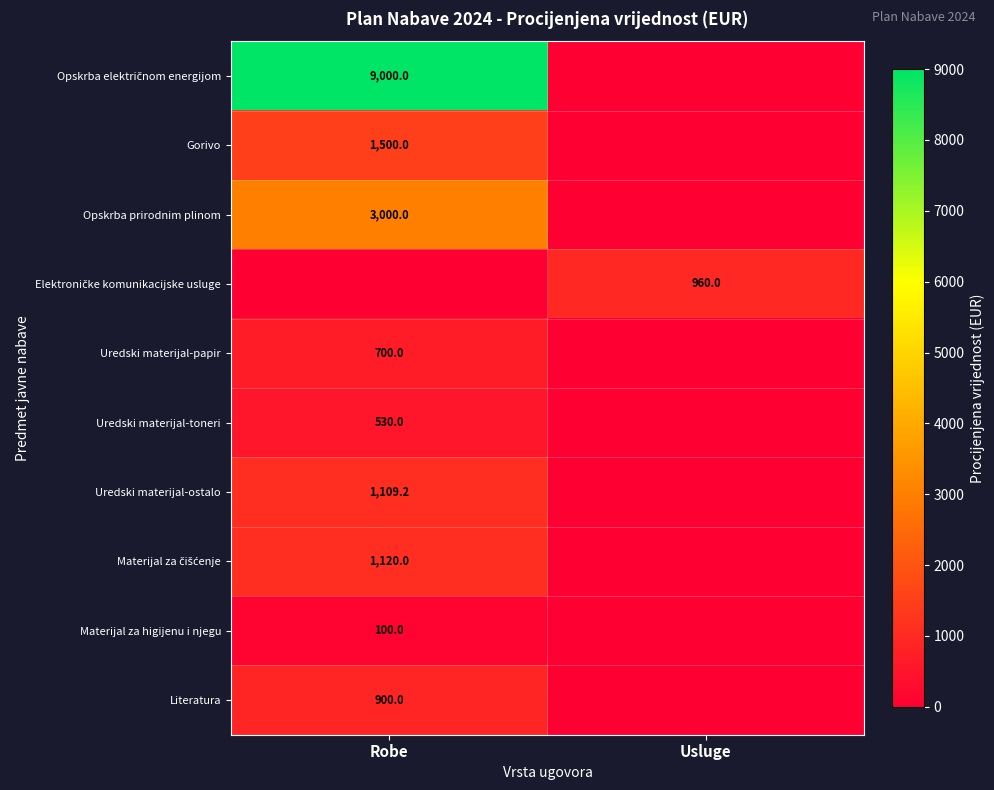

The value of Uredski materijal-toneri at Robe is 530.0. True or false?

True